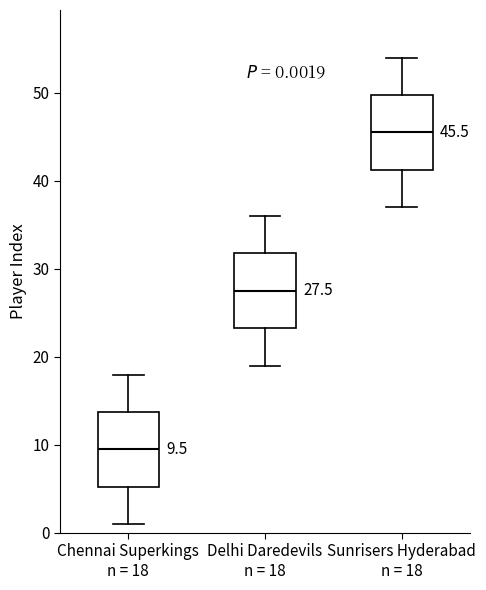

Which box's median line is the lowest?

Chennai Superkings n = 18